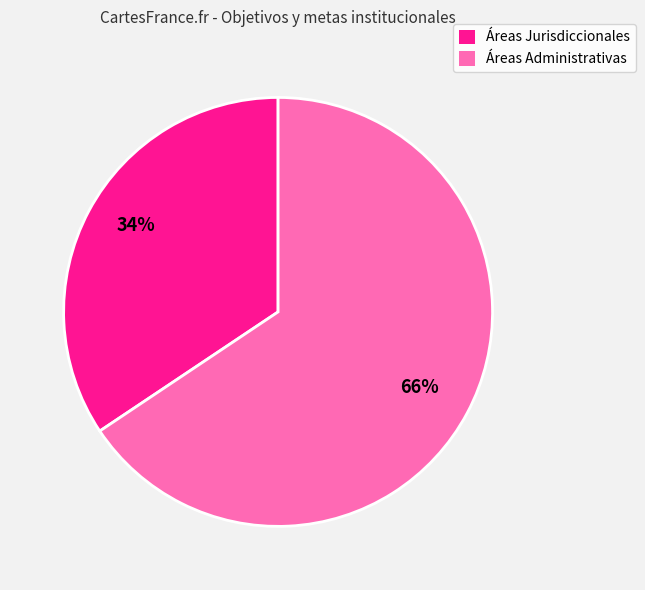

Does any single category account for the majority?

Yes